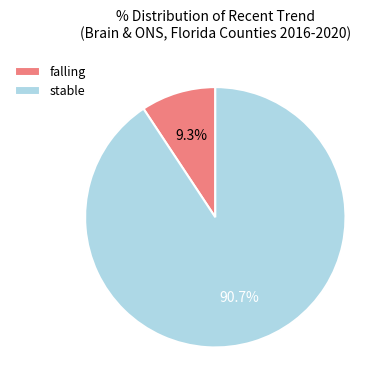

What percentage is NOT represented by stable?

9.3%